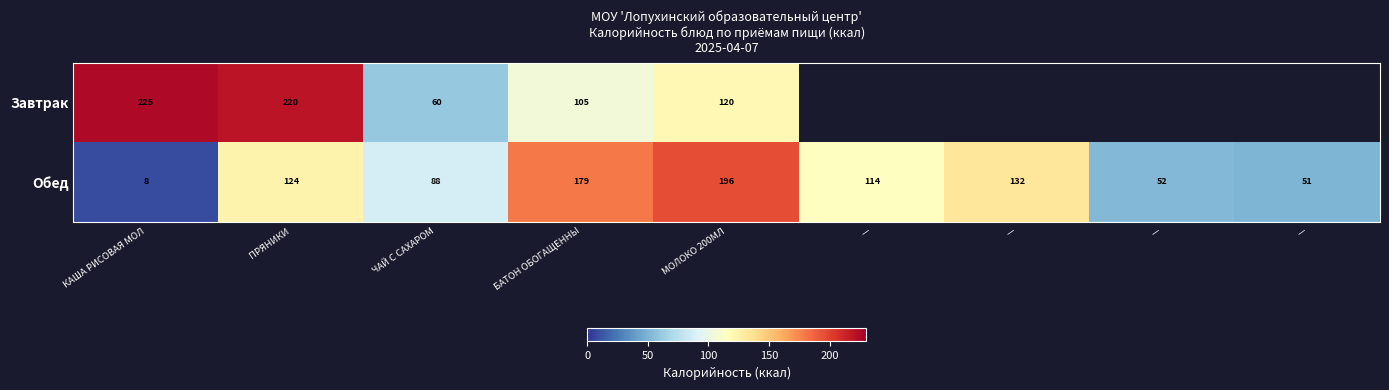

Which series has the largest total across all categories?

Обед